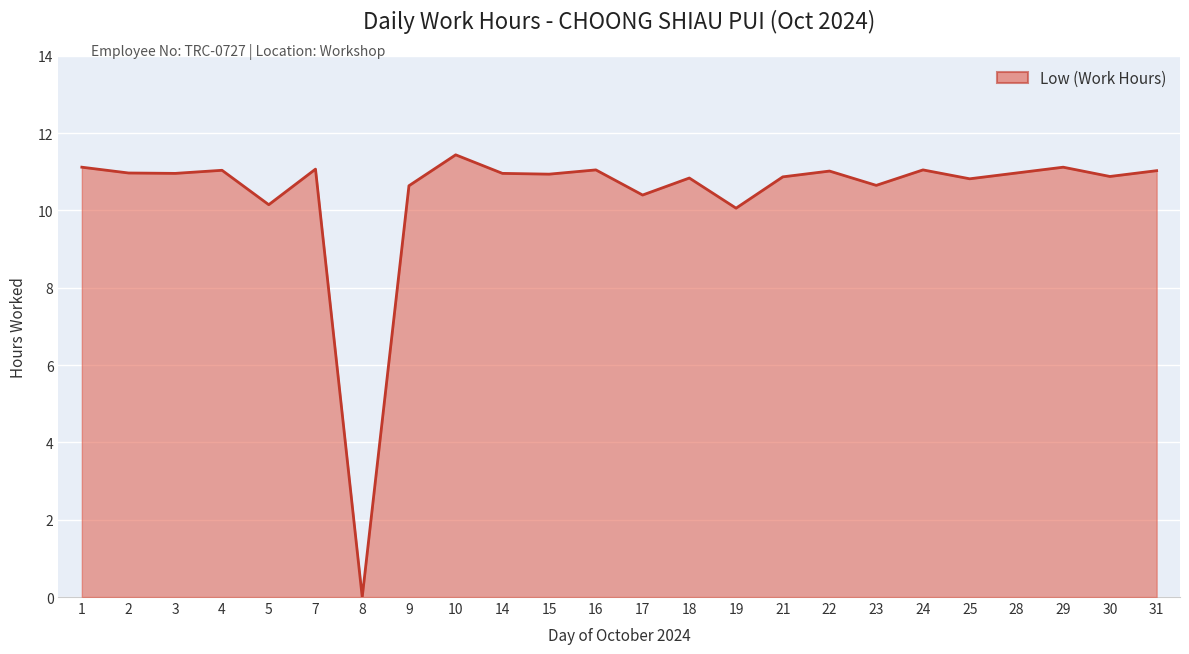

The value at 1 is 17.4. True or false?

False